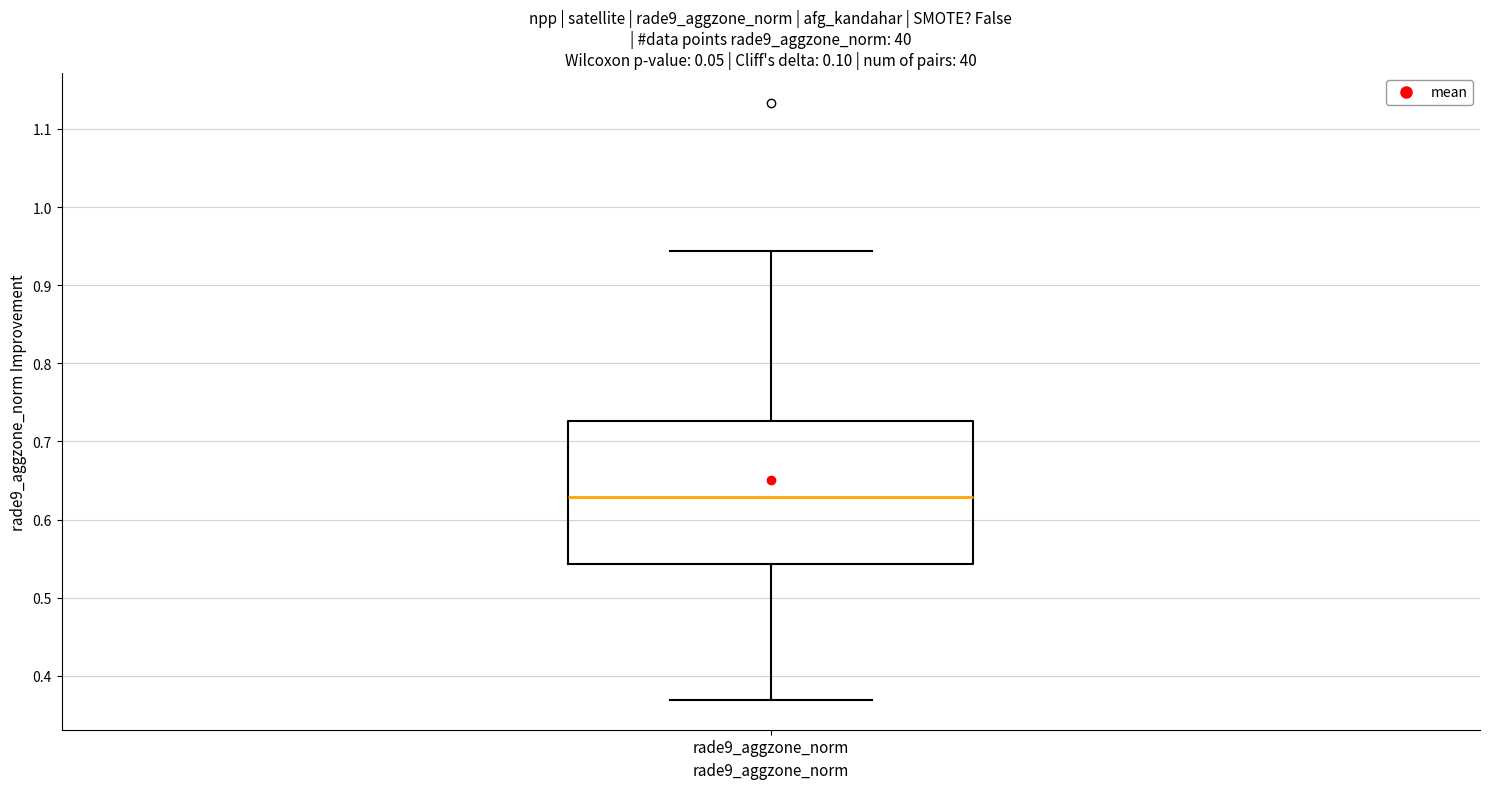

Read this box plot against the y-axis: the position of the median line, the range covered by the box, and the ends of both whiskers. The values are not printed on the chart, so give them approximately, as read against the axis.

median 0.63, box 0.54 to 0.73, whiskers 0.37 to 0.94